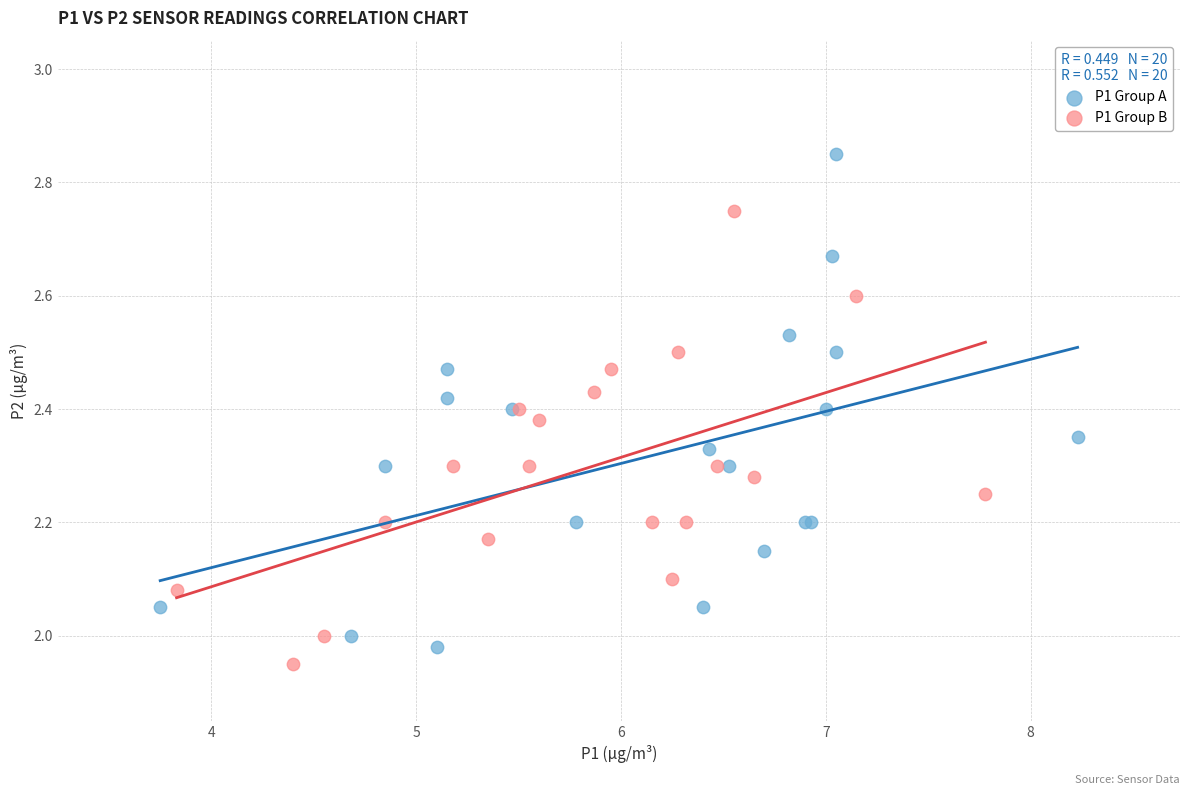

Which series contains the highest Y value?

P1 Group A